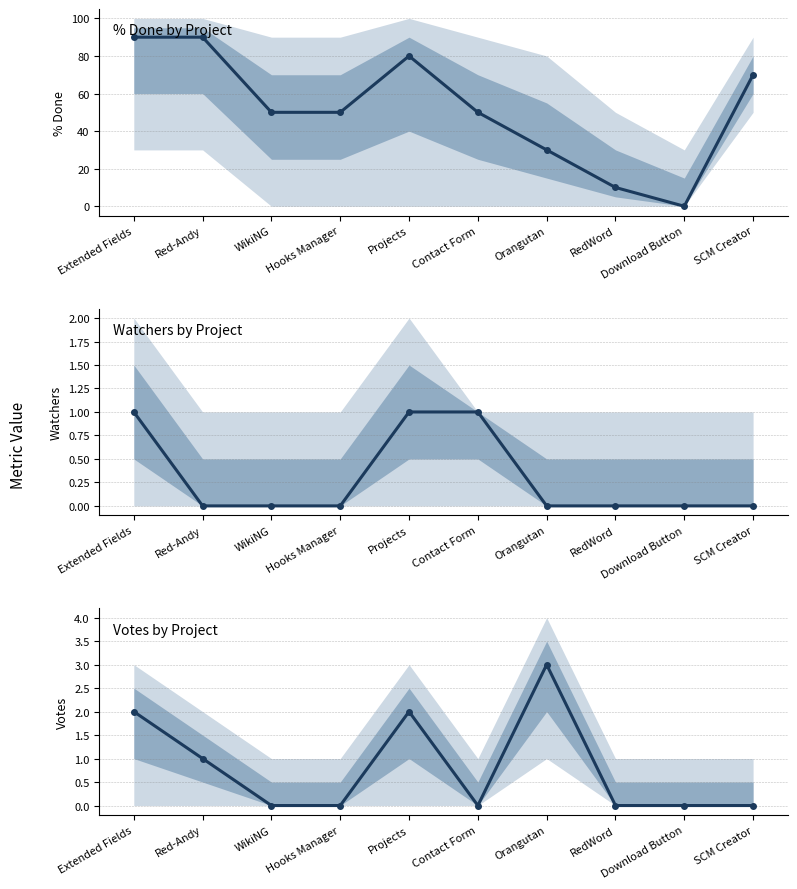

Where does the % Done series first go above 50?

Extended Fields